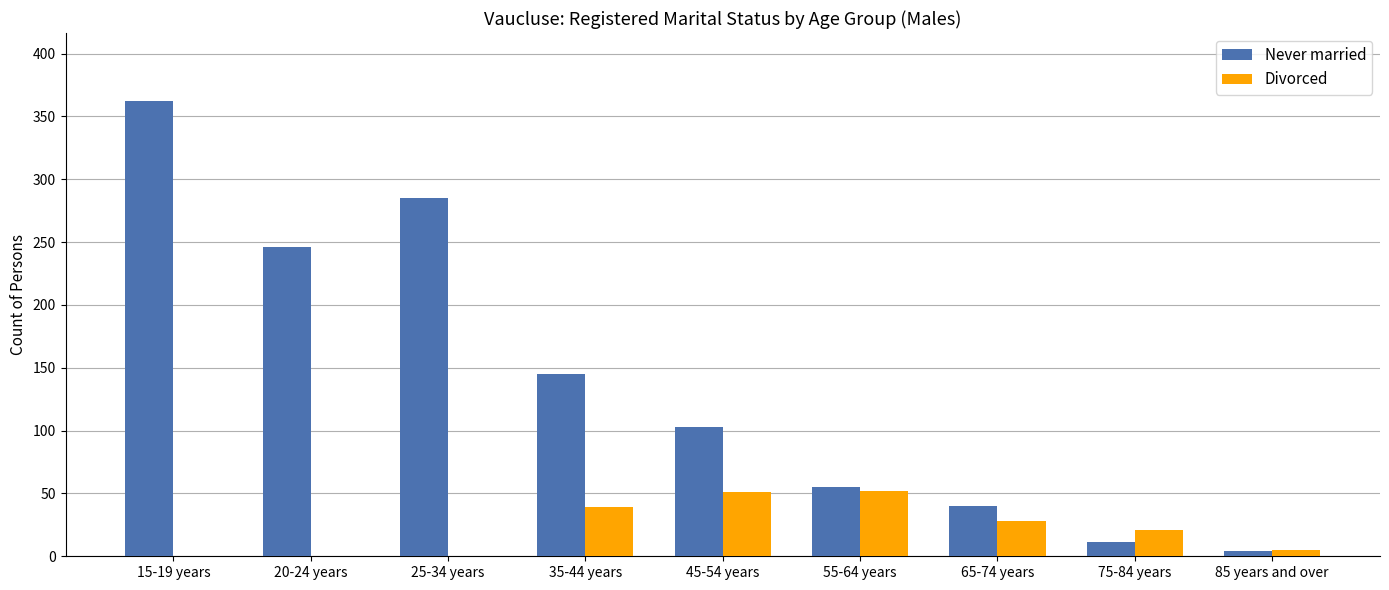

What are all the series names shown in the legend?

Never married, Divorced